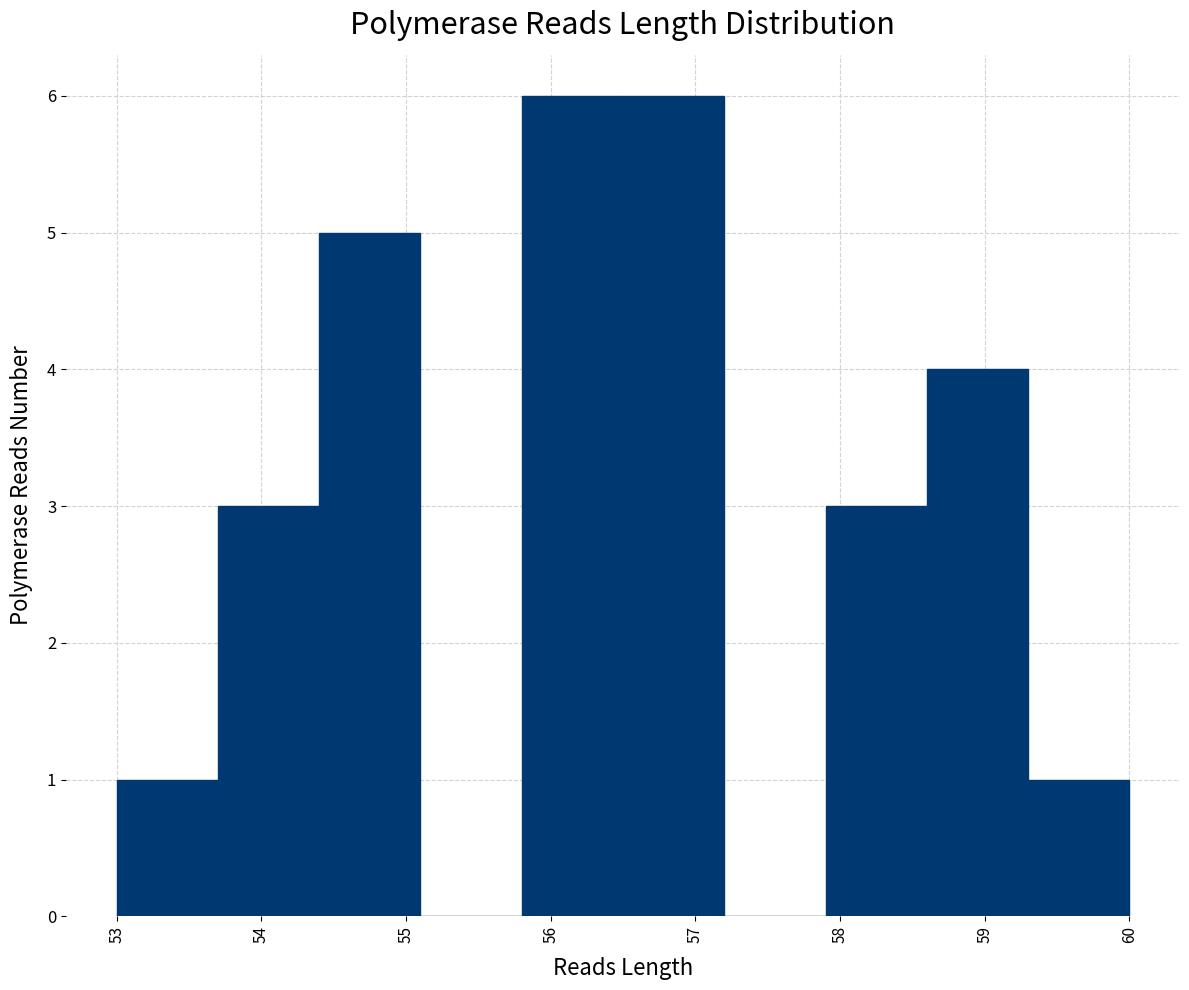

How tall is the bar that spans 58.6 to 59.3 on the x-axis? The values are not printed on the chart, so give them approximately, as read against the axis.

4